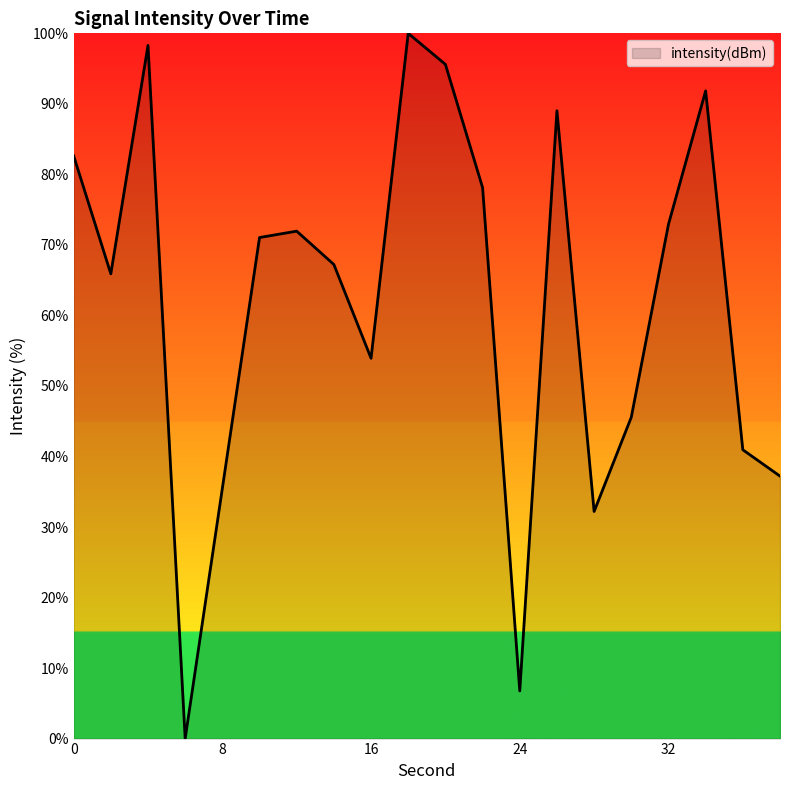

What is the difference between the maximum and minimum values?

100.0